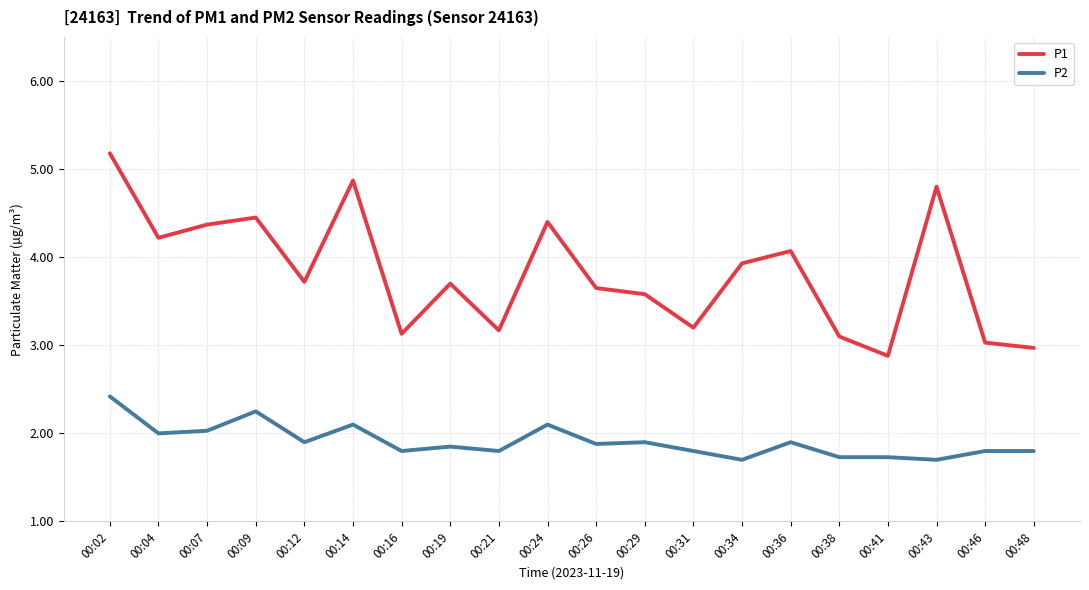

True or false: P1 has a value of 1.3 at 00:41.

False